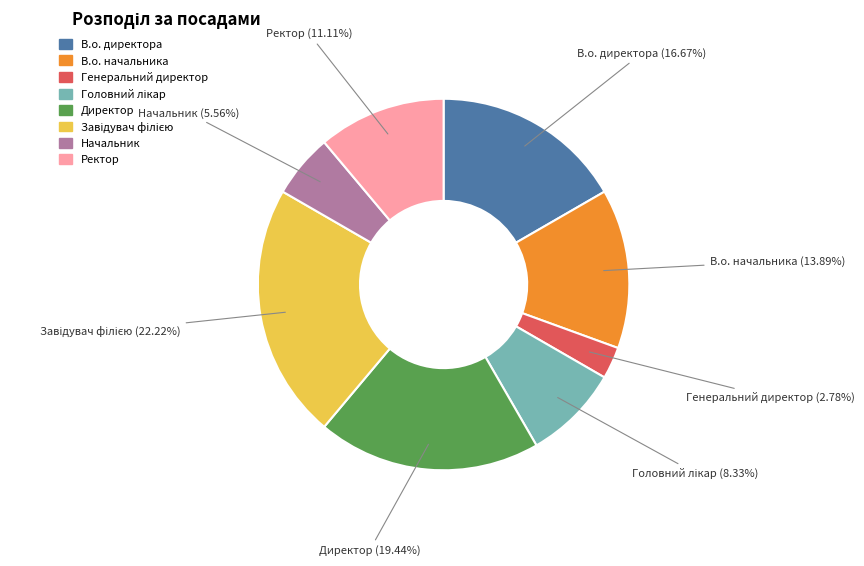

Count the number of slices in the pie.

8